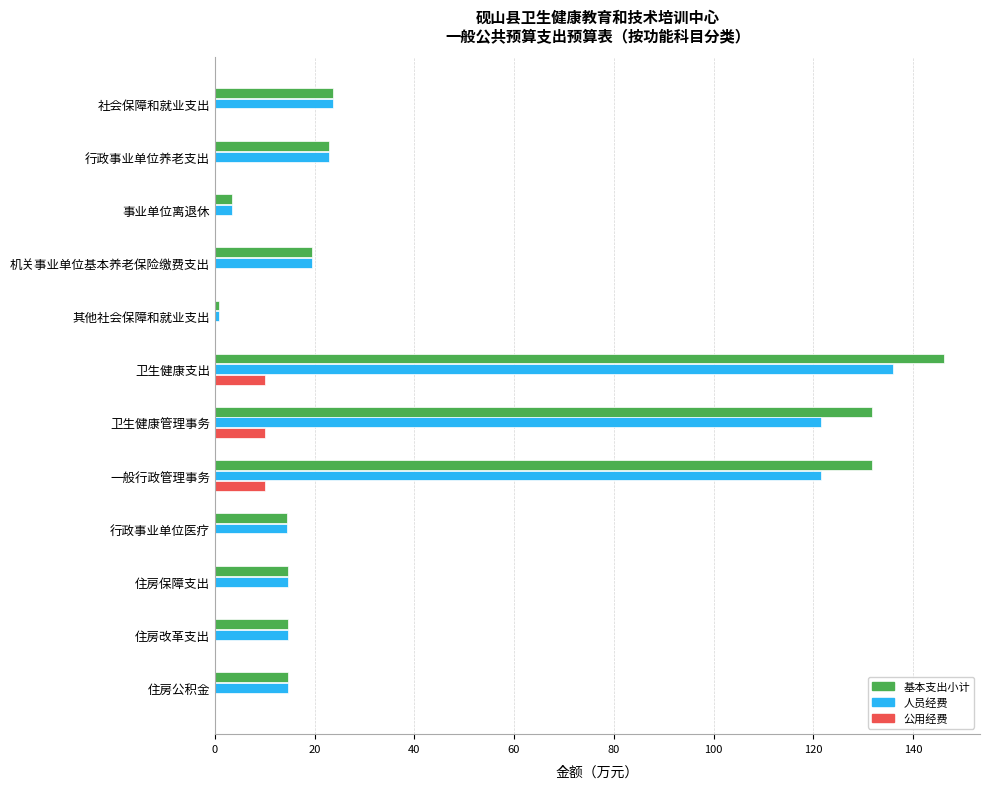

How many data points in 人员经费 are above 19?

6